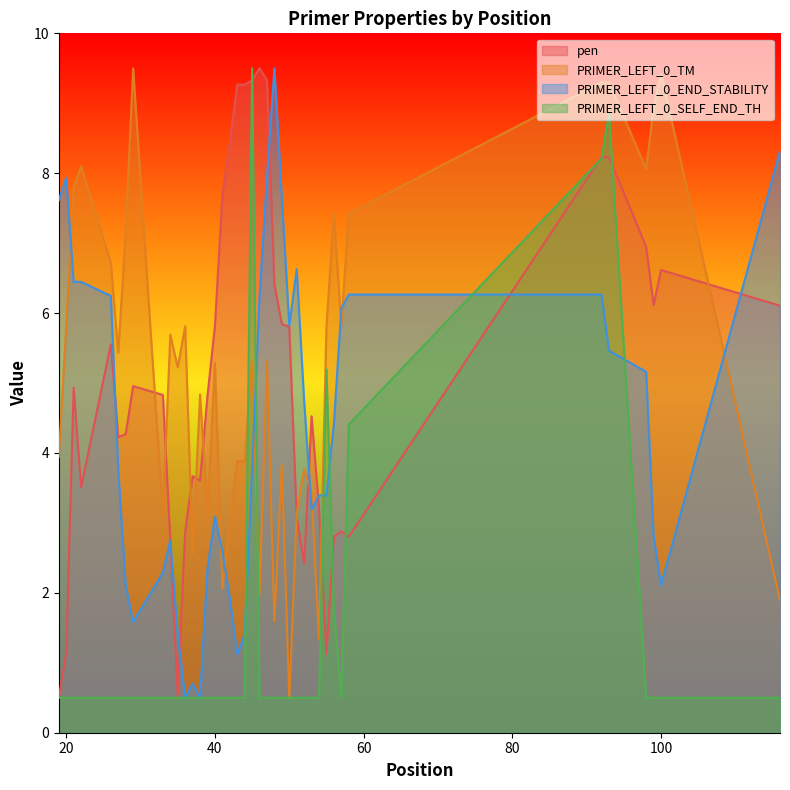

True or false: pen has more than 2 points higher than both neighbors.

True